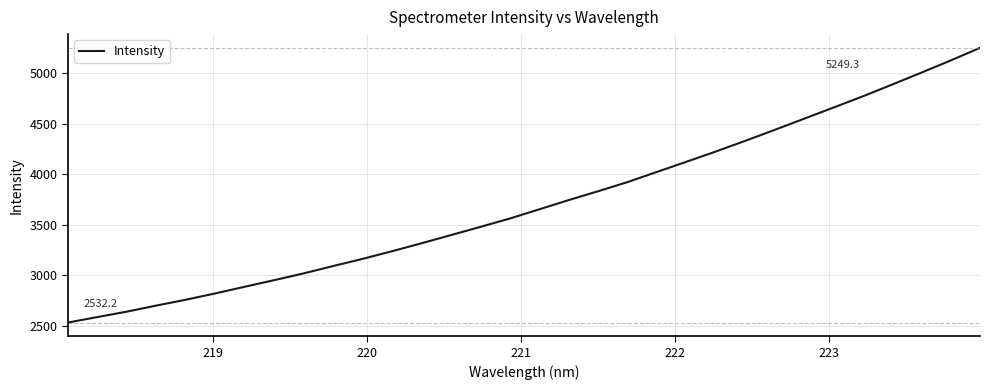

What is the difference between the maximum and minimum values?

2717.1